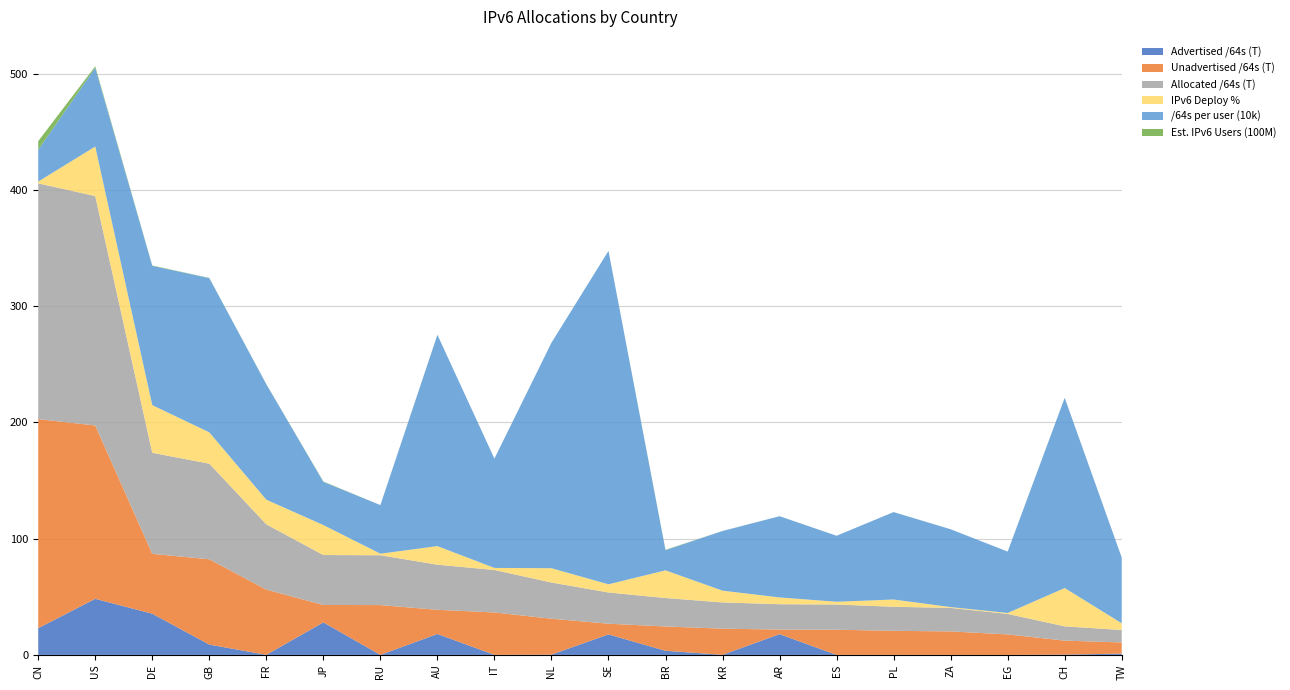

Reading left to right, list all the values displayed in this chart.

Advertised /64s: CN=22981447778304.0	US=48274325373702.0	DE=35450662354944.0	GB=8881993351168.0	FR=76772671488.0	JP=27992181899264.0	RU=4296409088.0	AU=18003500138496.0	IT=51539673088.0	NL=249109217280.0	SE=17639431274496.0	BR=3543577526273.0	KR=81353048064.0	AR=17846665871360.0	ES=12884967424.0	PL=43486937088.0	ZA=12952010752.0	EG=8589934592.0	CH=274878496768.0	TW=1101216481280.0
Unadvertised /64s: CN=179908514742272.0	US=149151333612794.0	DE=51505278615552.0	GB=73401002622976.0	FR=56109996179456.0	JP=14975218745345.0	RU=42876674572288.0	AU=20814485258240.0	IT=36481453391872.0	NL=30898013601792.0	SE=9212725231616.0	BR=20929912176639.0	KR=22497290354689.0	AR=3963349565440.0	ES=21668111450112.0	PL=20666858536960.0	ZA=20212057309184.0	EG=17626545913856.0	CH=12008737538048.0	TW=9614727577600.0
Allocated /64s: CN=202889962520576.0	US=197425658986496.0	DE=86955940970496.0	GB=82282995974144.0	FR=56186768850944.0	JP=42967400644609.0	RU=42880970981376.0	AU=38817985396736.0	IT=36532993064960.0	NL=31147122819072.0	SE=26852156506112.0	BR=24473489702912.0	KR=22578643402753.0	AR=21810015436800.0	ES=21680996417536.0	PL=20710345474048.0	ZA=20225009319936.0	EG=17635135848448.0	CH=12283616034816.0	TW=10715944058880.0
IPv6 Deployment %: CN=1.6	US=42.6	DE=41.0	GB=27.0	FR=21.2	JP=25.8	RU=1.3	AU=16.0	IT=1.8	NL=12.3	SE=7.0	BR=23.8	KR=10.1	AR=5.8	ES=2.4	PL=6.2	ZA=0.7	EG=0.8	CH=33.0	TW=5.8
/64s per user: CN=273705.0	US=677862.0	DE=1198631.0	GB=1327058.0	FR=993131.0	JP=371803.0	RU=417953.0	AU=1818136.0	IT=940456.0	NL=1940203.0	SE=2868983.0	BR=173535.0	KR=513177.0	AR=698805.0	ES=567943.0	PL=752215.0	ZA=669838.0	EG=528224.0	CH=1636418.0	TW=565568.0
Est. IPv6 Users: CN=741272375.0	US=124142070.0	DE=29768080.0	GB=16720883.0	FR=11991512.0	JP=29840312.0	RU=1373187.0	AU=3414243.0	IT=697016.0	NL=1975640.0	SE=660264.0	BR=33596254.0	KR=4455180.0	AR=1821433.0	ES=906339.0	PL=1716783.0	ZA=210467.0	EG=270296.0	CH=2476688.0	TW=1099752.0